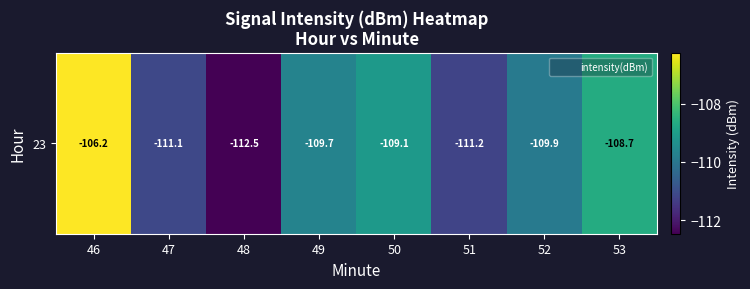

Reading left to right, transcribe all the data shown in this chart.

46=-106.2	47=-111.1	48=-112.5	49=-109.7	50=-109.1	51=-111.2	52=-109.9	53=-108.7